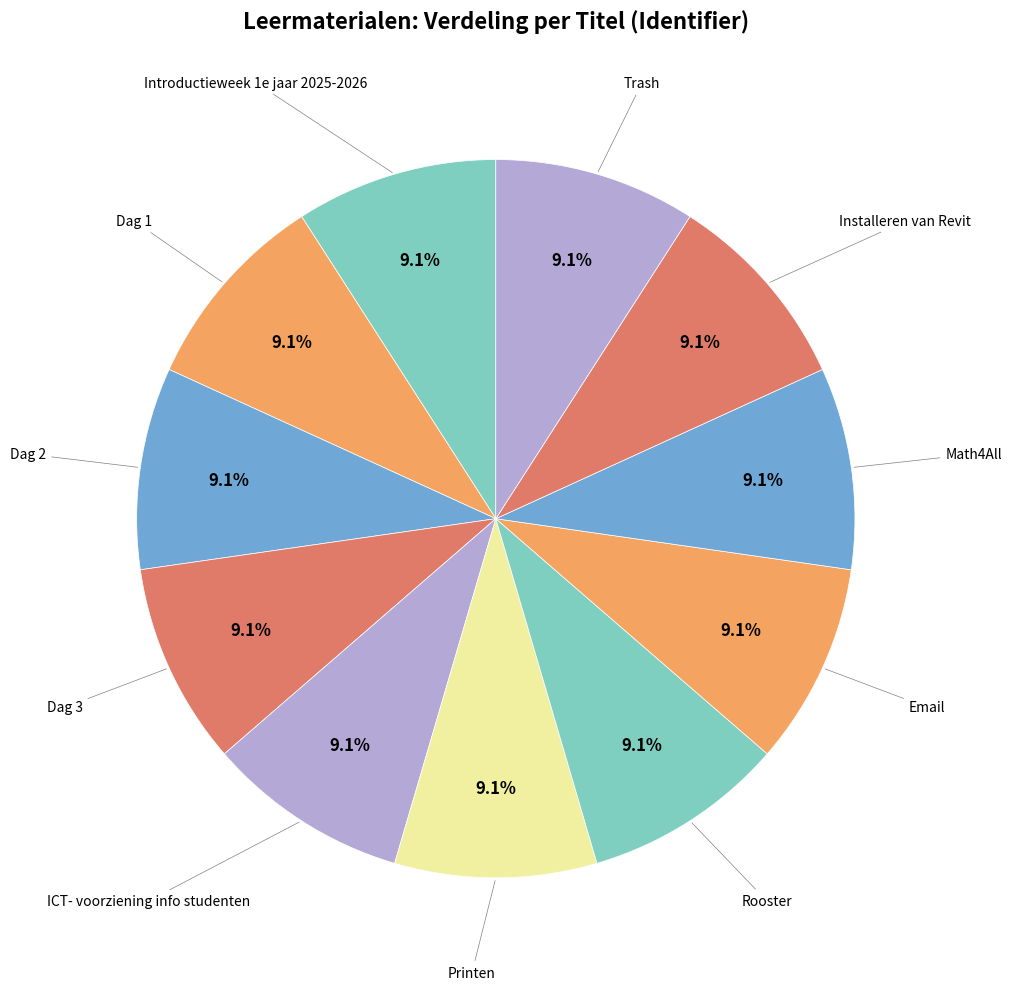

Count the number of slices in the pie.

11